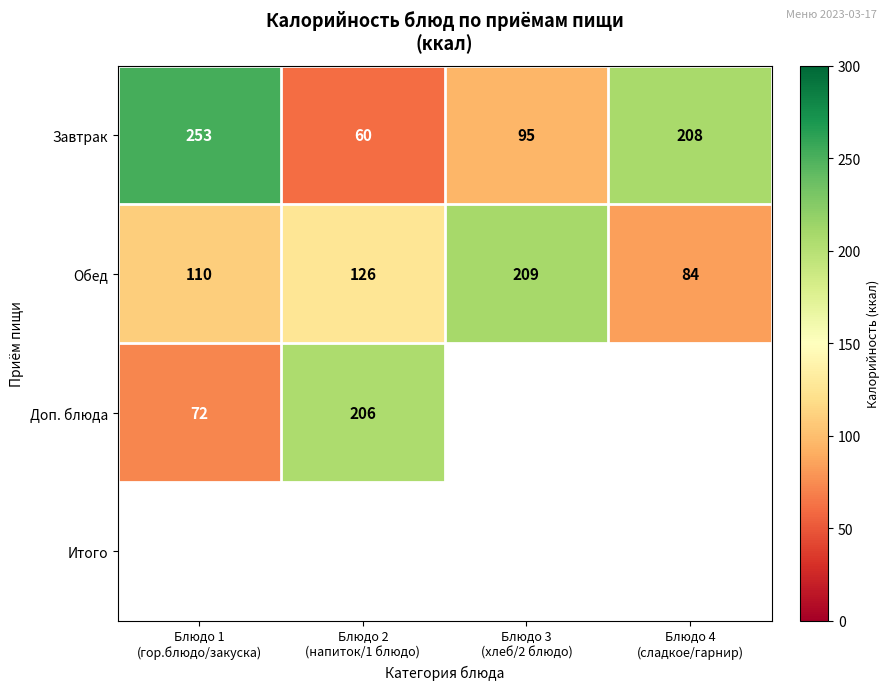

How many series are shown in this chart?

4